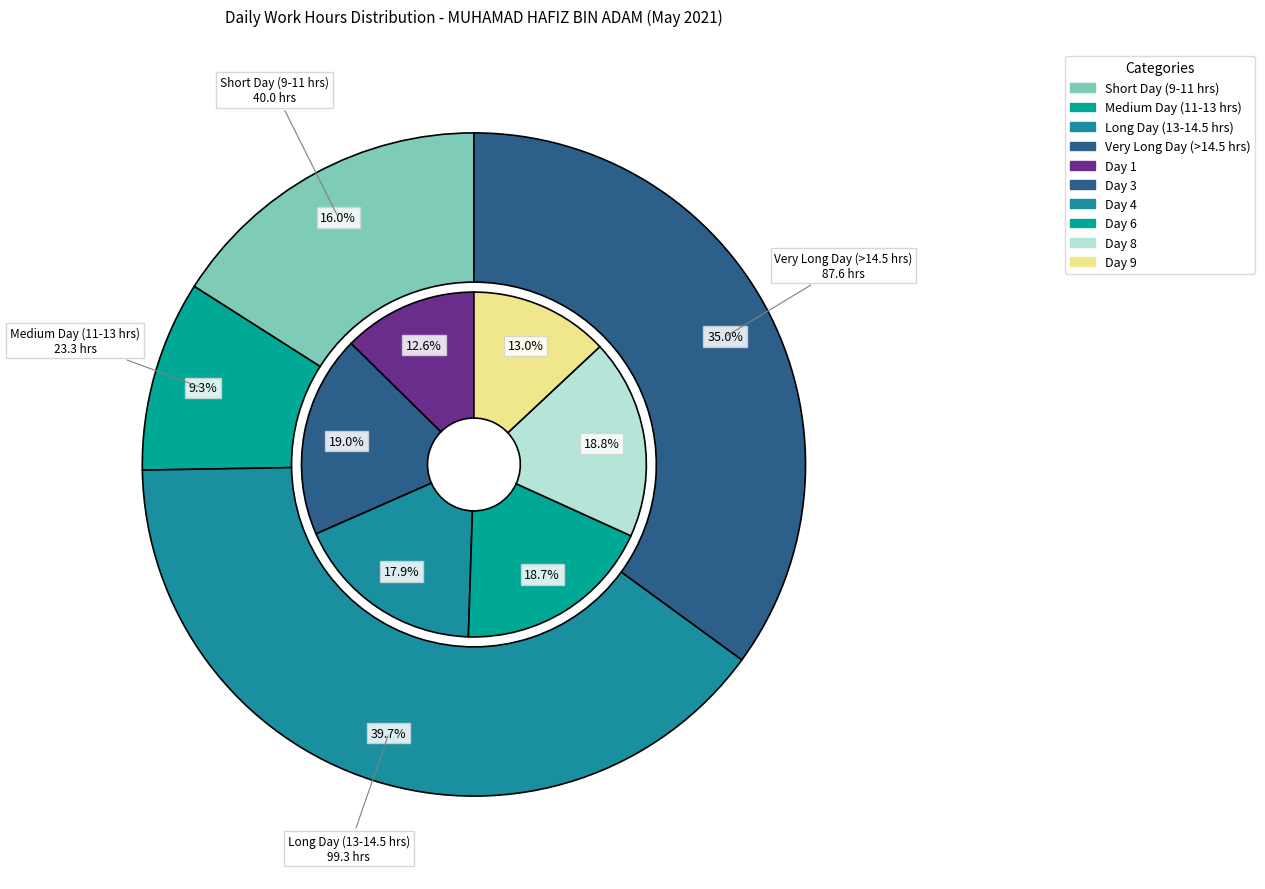

Is the sum of Day 3 and Day 22 greater than half?

No